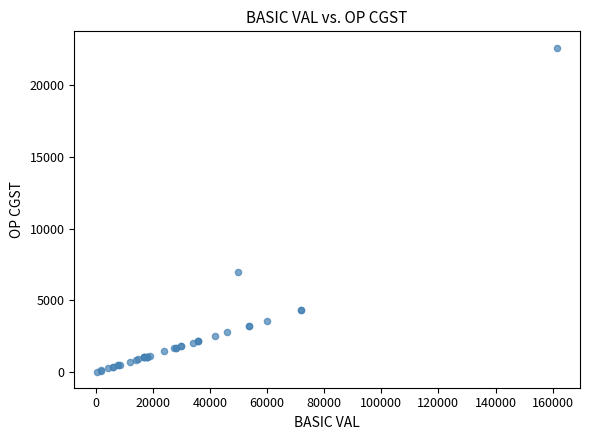

What Y value in the scatter plot is closest to 11325?

6958.3